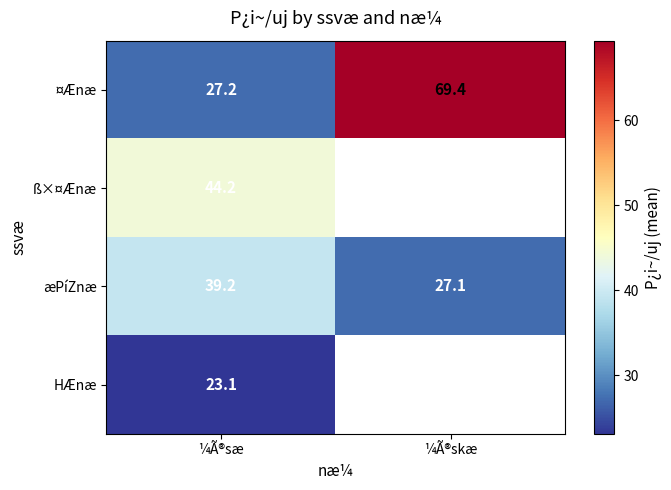

What is the sum of the æPíZnæ values at ¼Ã®sæ and ¼Ã®skæ?

66.3